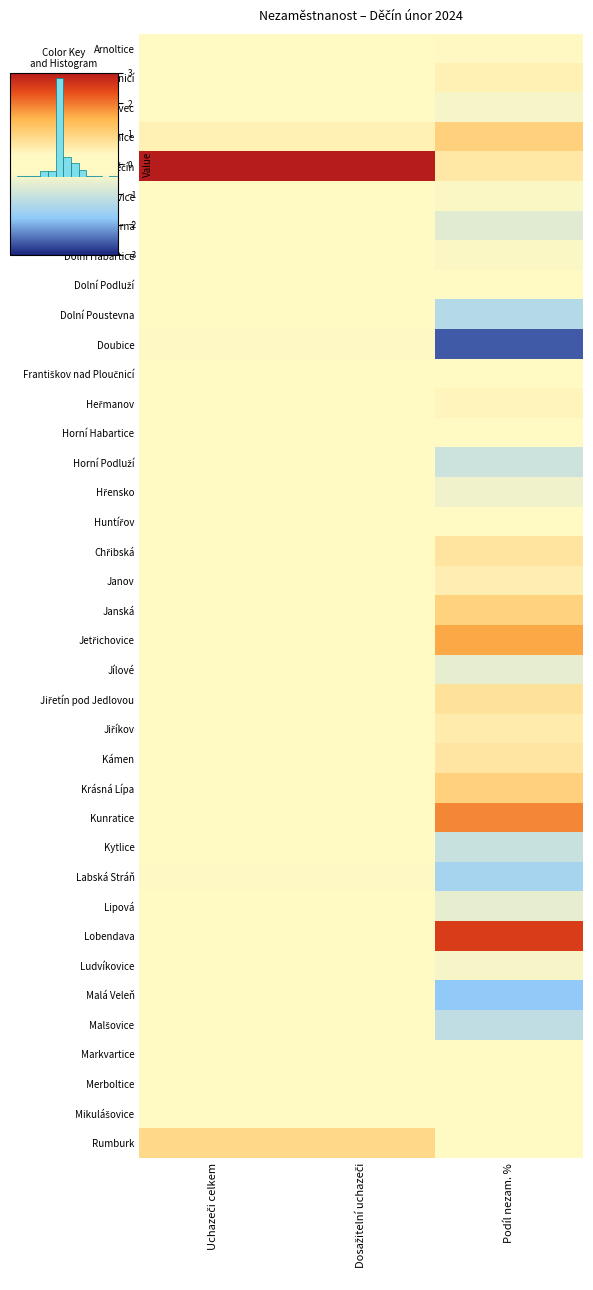

List the labels in order of Heřmanov value, smallest first.

Dosažitelní uchazeči, Uchazeči celkem, Podíl nezam. %